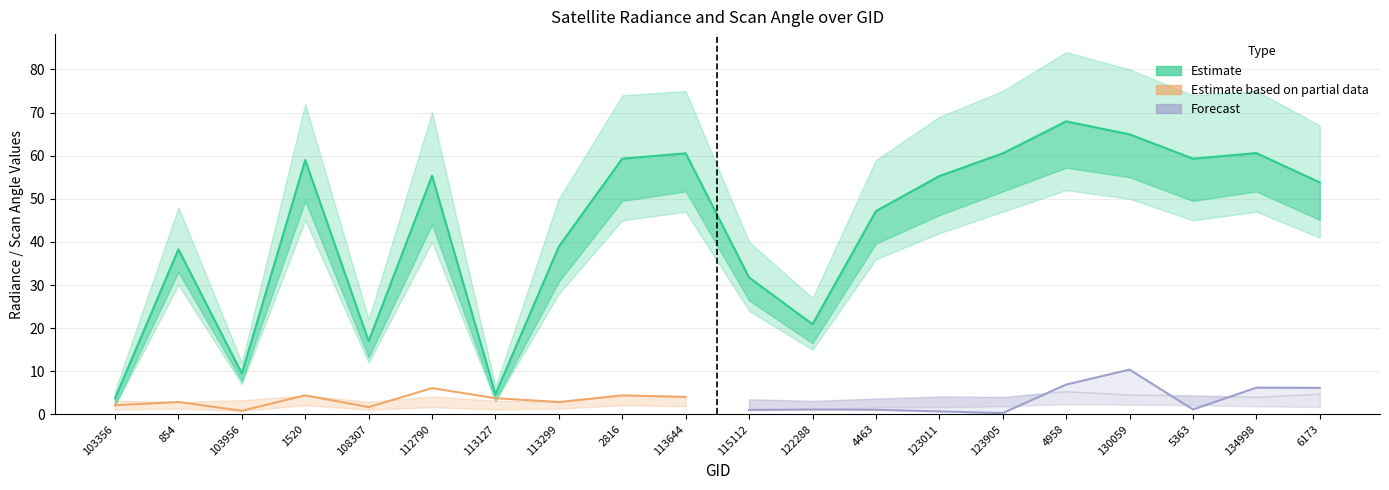

True or false: satz_mid and dnbrad_high intersect in this chart.

False